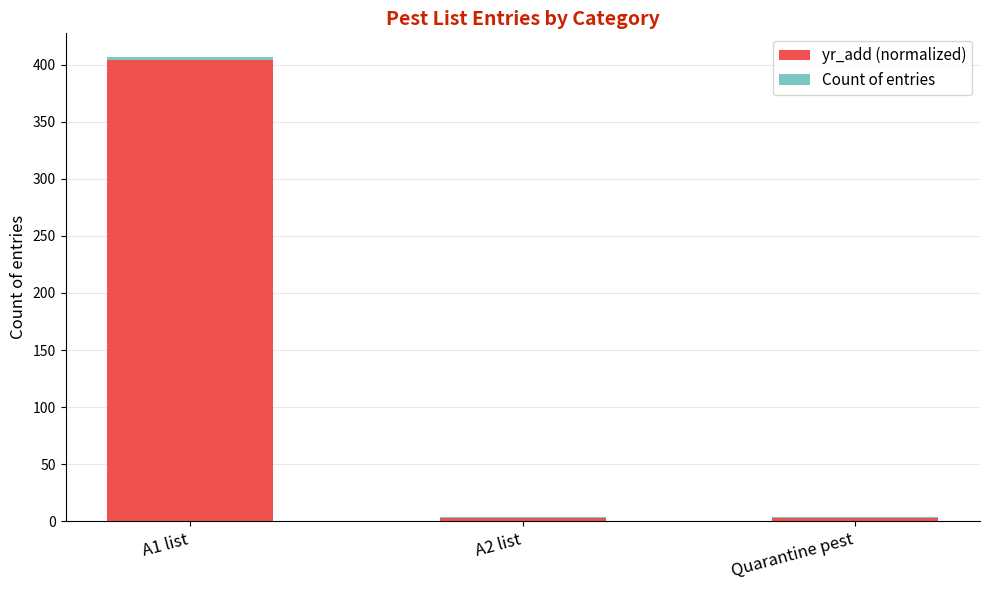

At which category is the sum across all series the highest?

A1 list